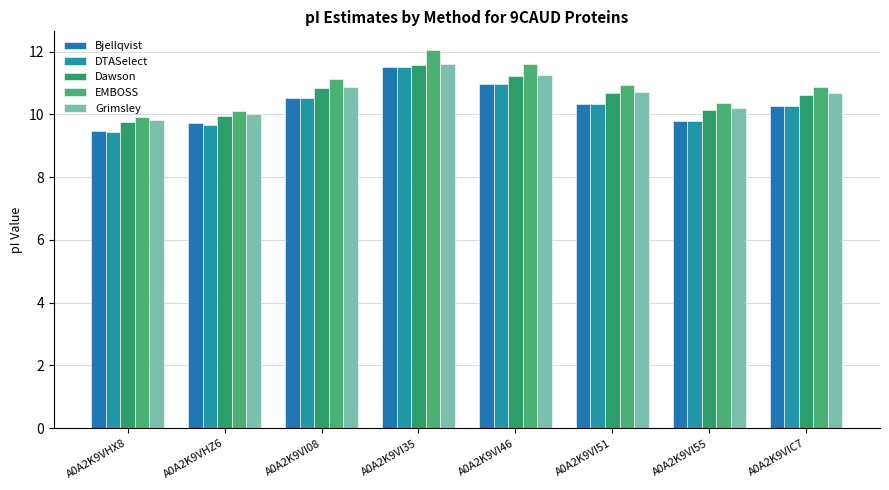

Are the bars horizontal?

No